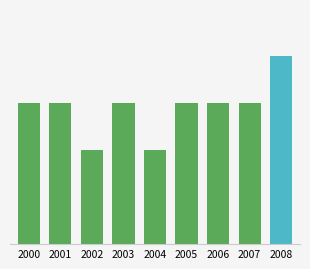

Are the bars grouped side by side (vs. stacked)?

No